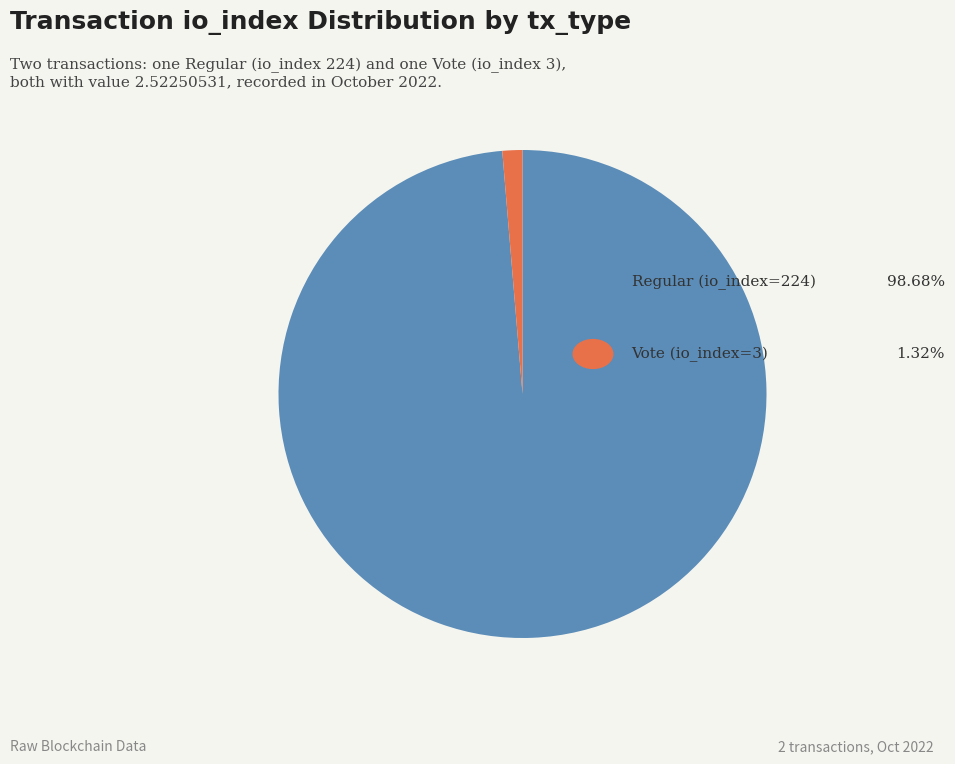

Is there a majority slice in this chart?

Yes